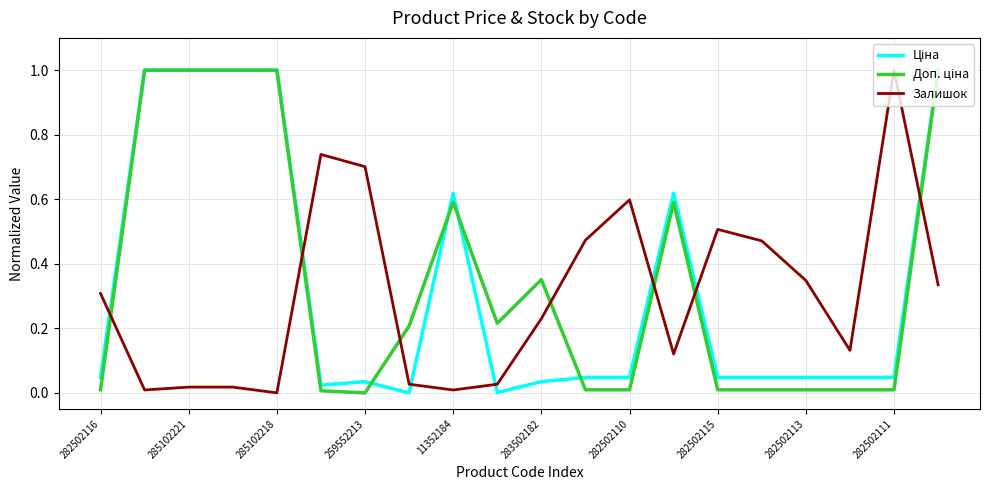

What is the maximum value shown in the chart?

1.0